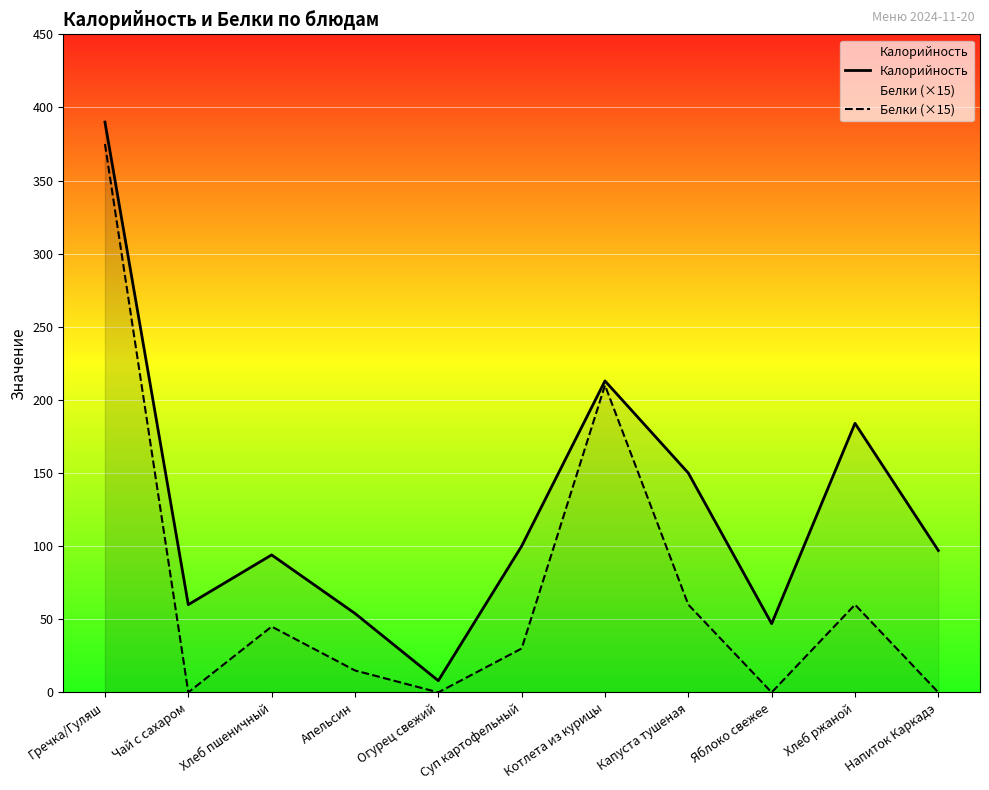

Rank the series at Котлета из курицы from highest to lowest value.

Калорийность, Белки (×15)